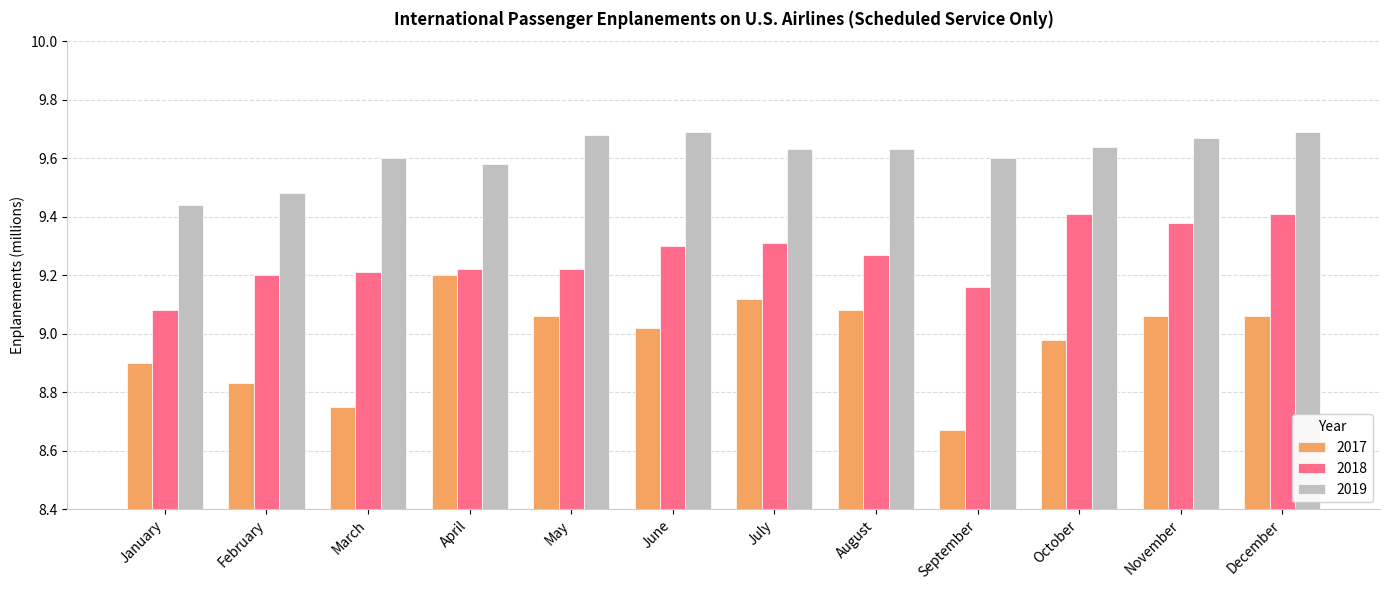

At which label does 2017 first exceed 9?

April